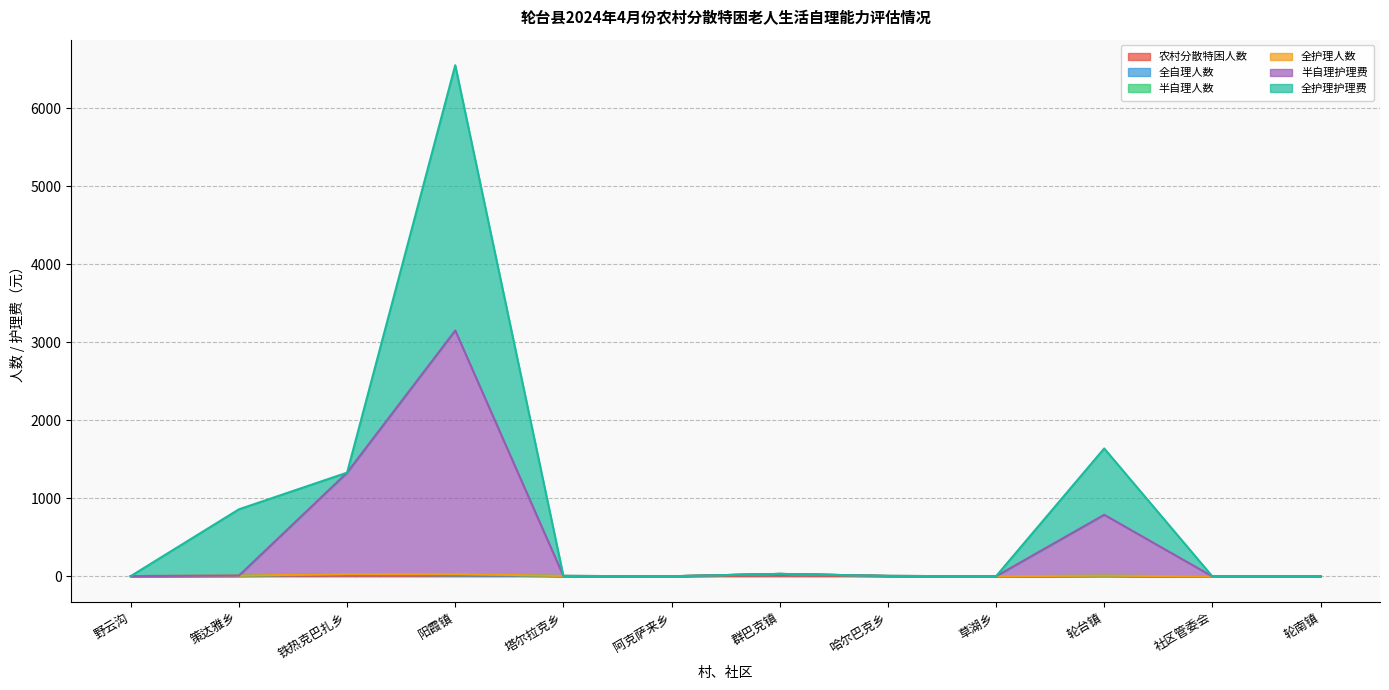

What position from the left is 阳霞镇?

4